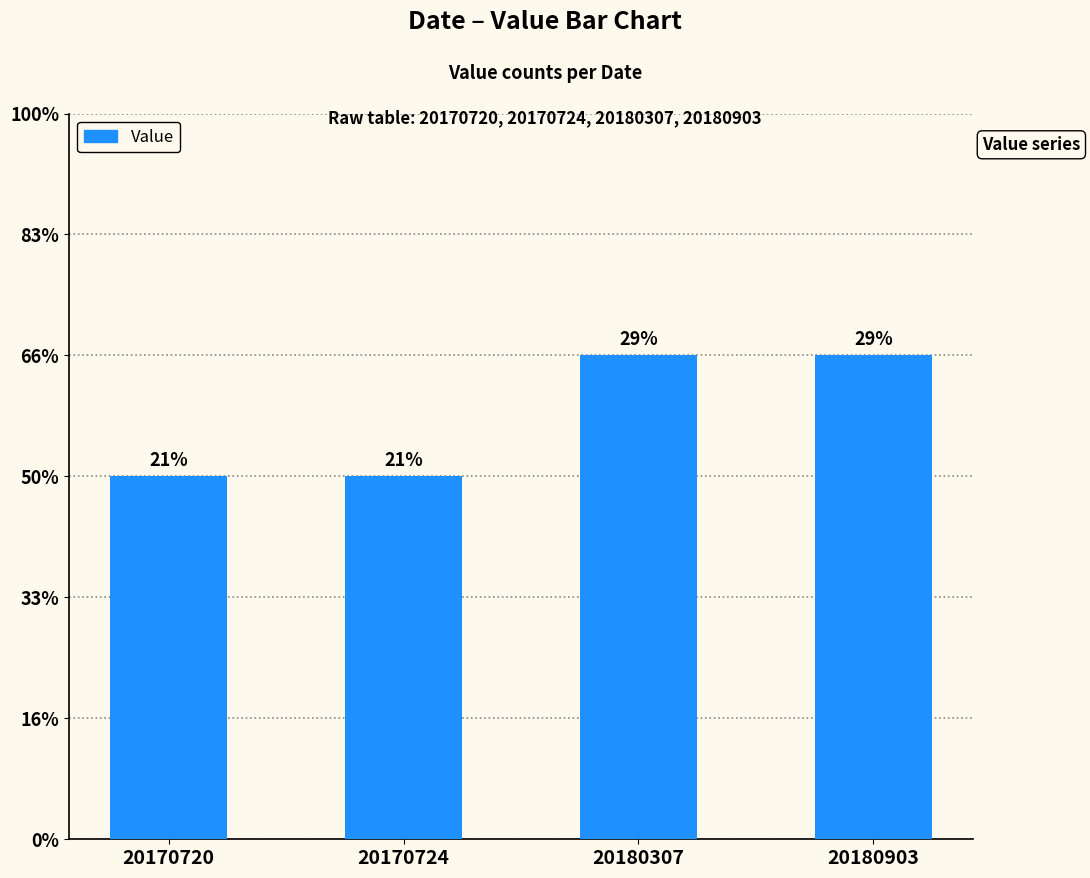

The value at 20170720 is 5. True or false?

False